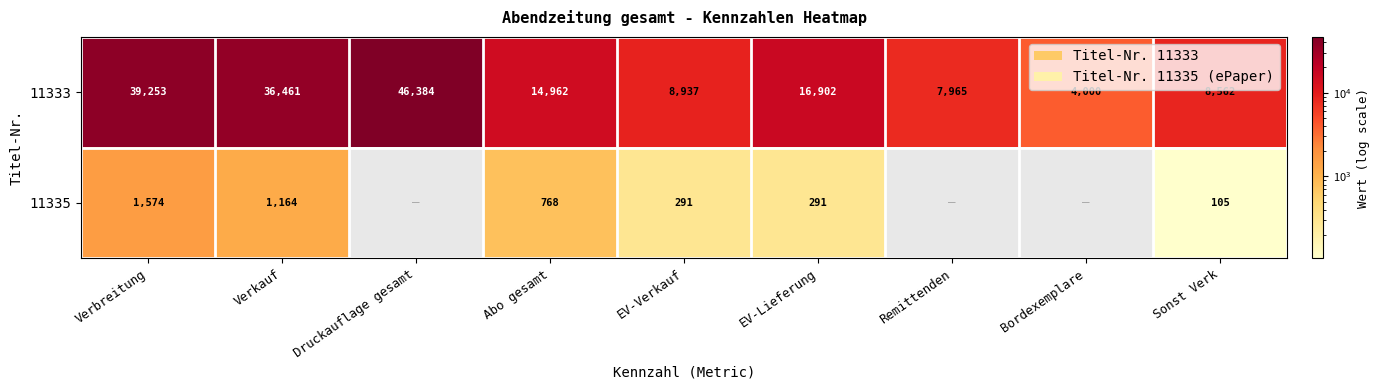

Where is 11333 nearest to the value 25192?

EV-Lieferung